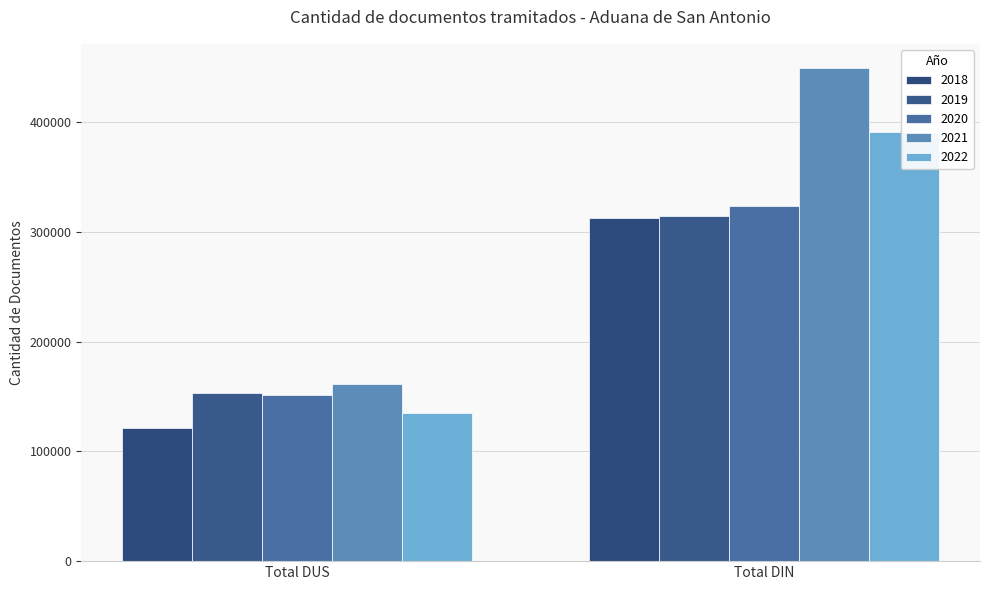

What is the label of the 1st bar from the right?

Total DIN